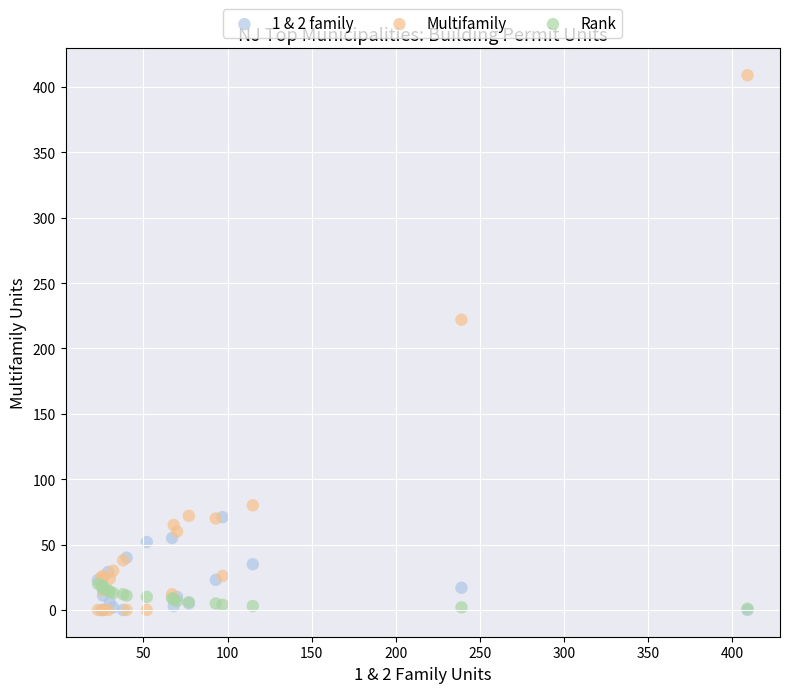

Across all series, what Y value is closest to 204?

222